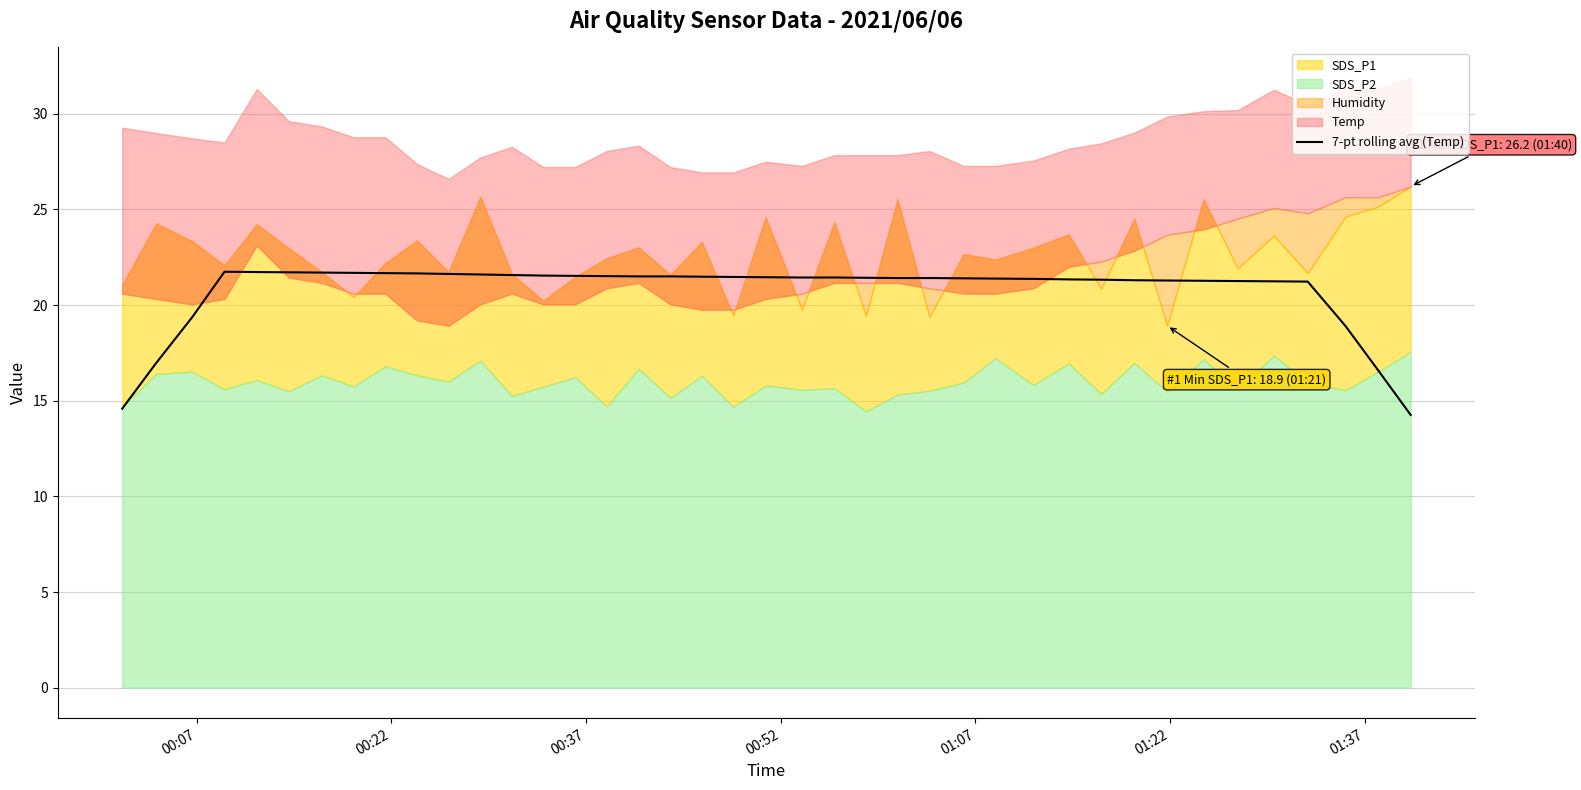

What is the maximum value for 7-pt rolling avg (Temp)?

21.7